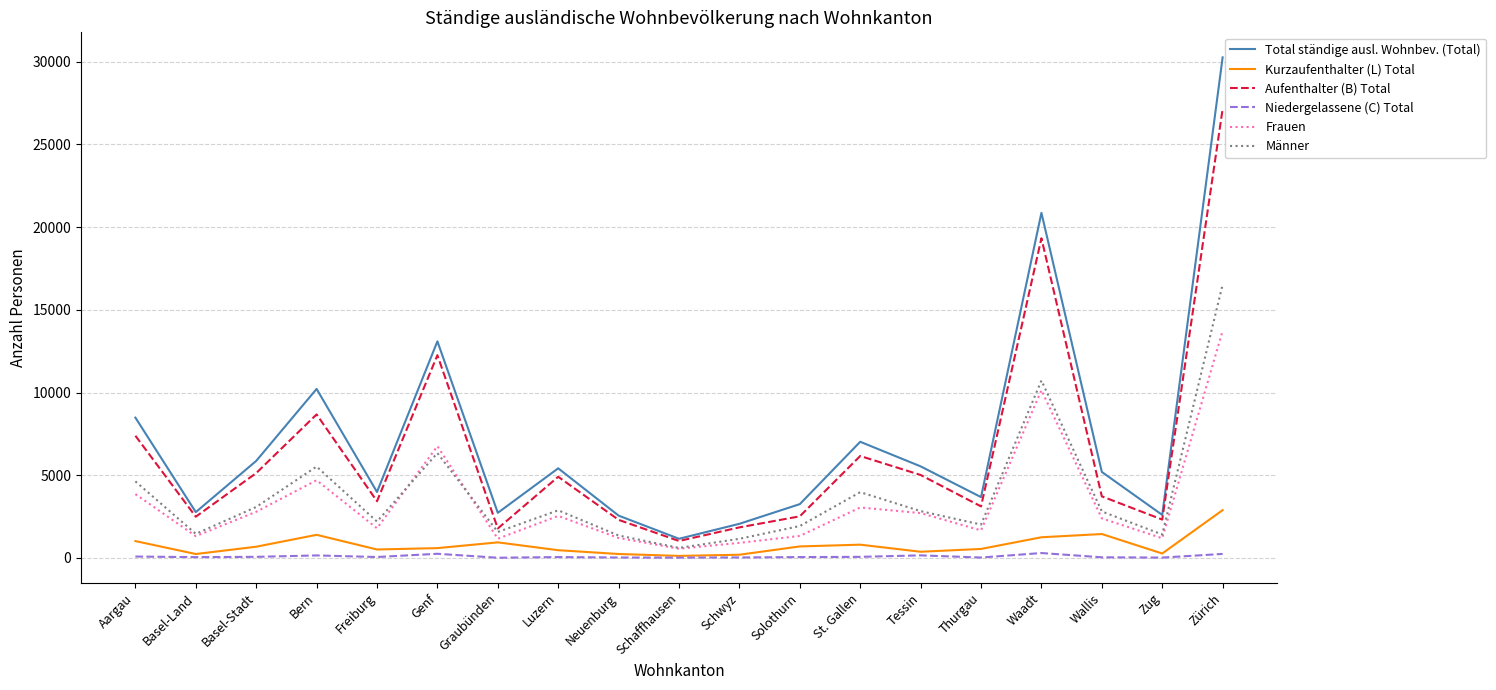

Does the chart display data point markers on the line(s)?

No